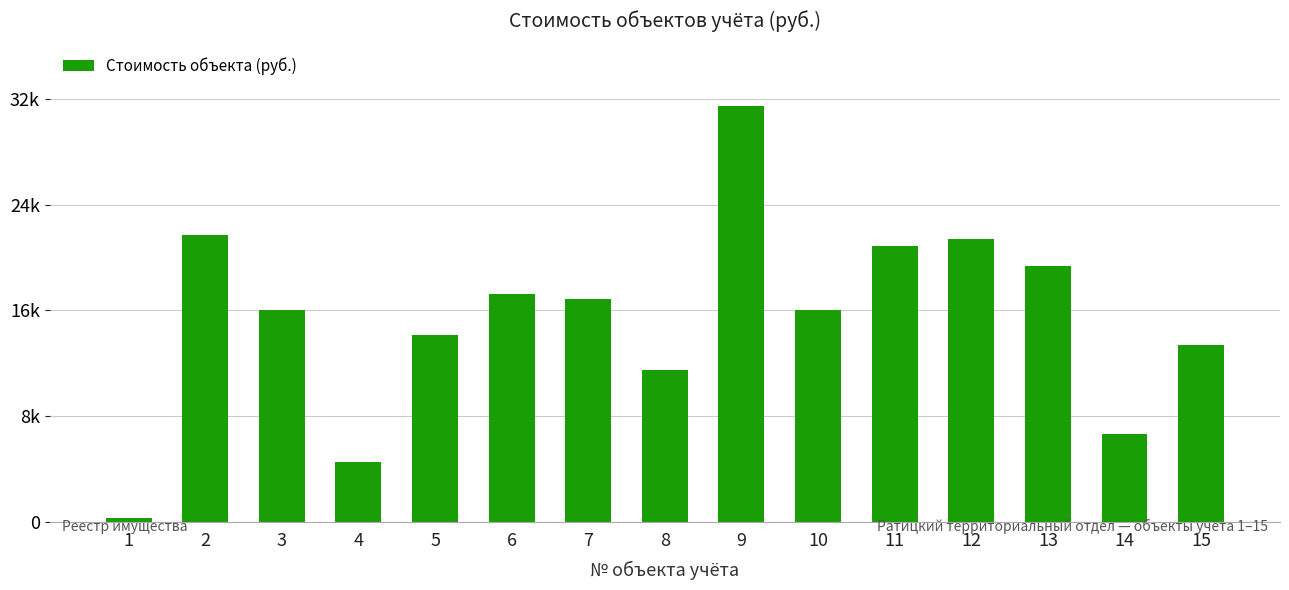

Does the chart contain any negative values?

No